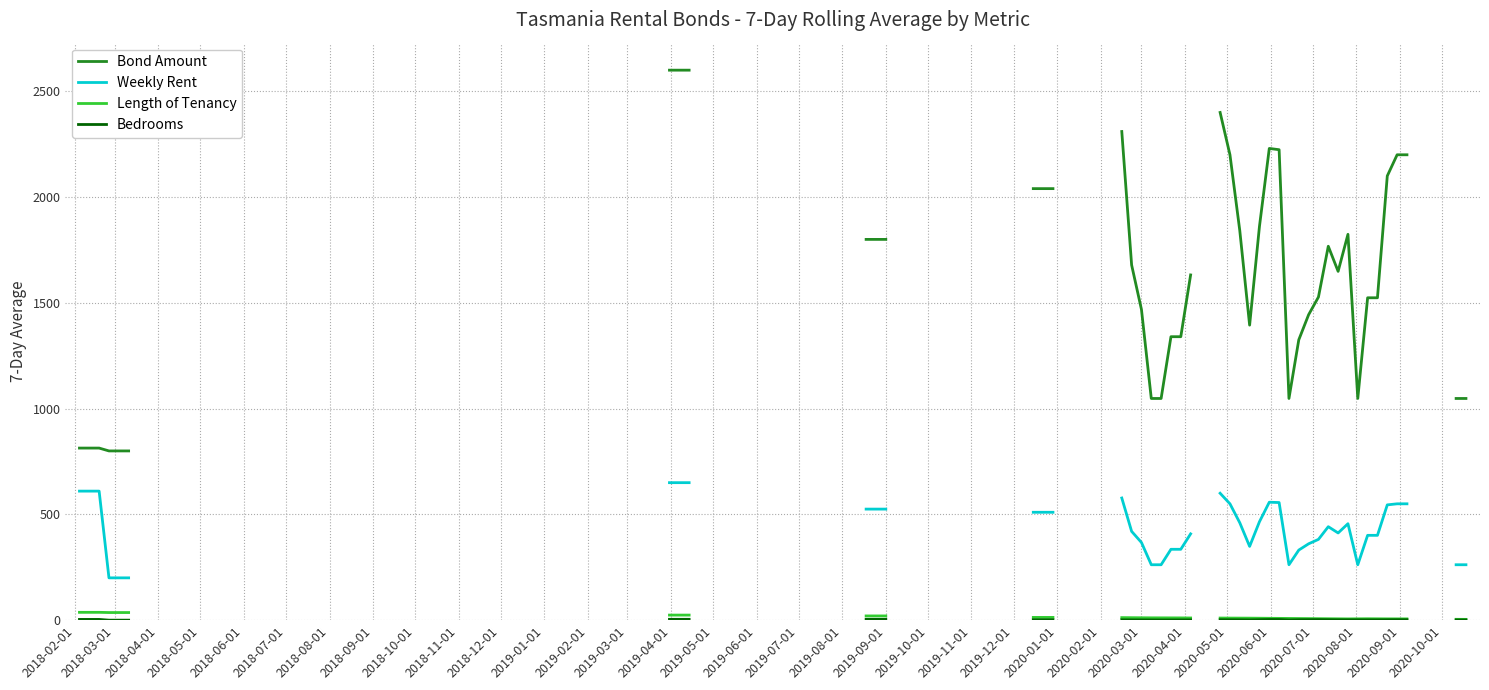

What is the total value across all series at 33?

2508